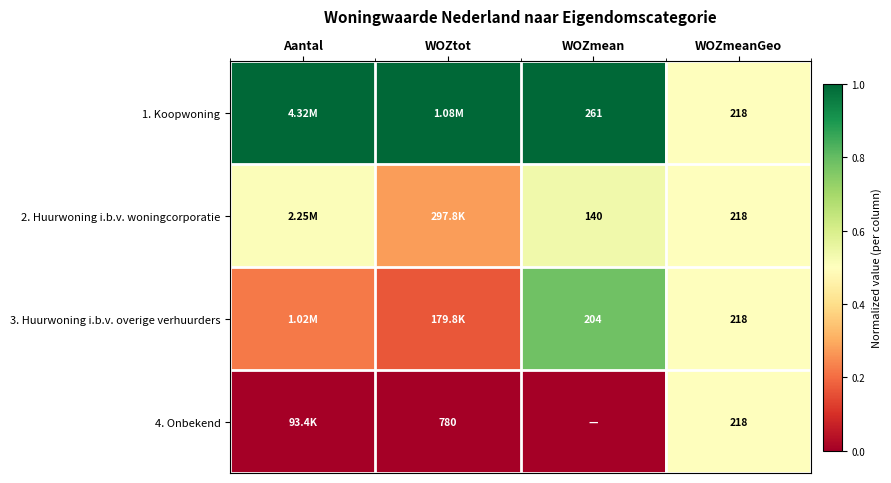

The value of 1. Koopwoning at WOZmeanGeo is 0.5. True or false?

True